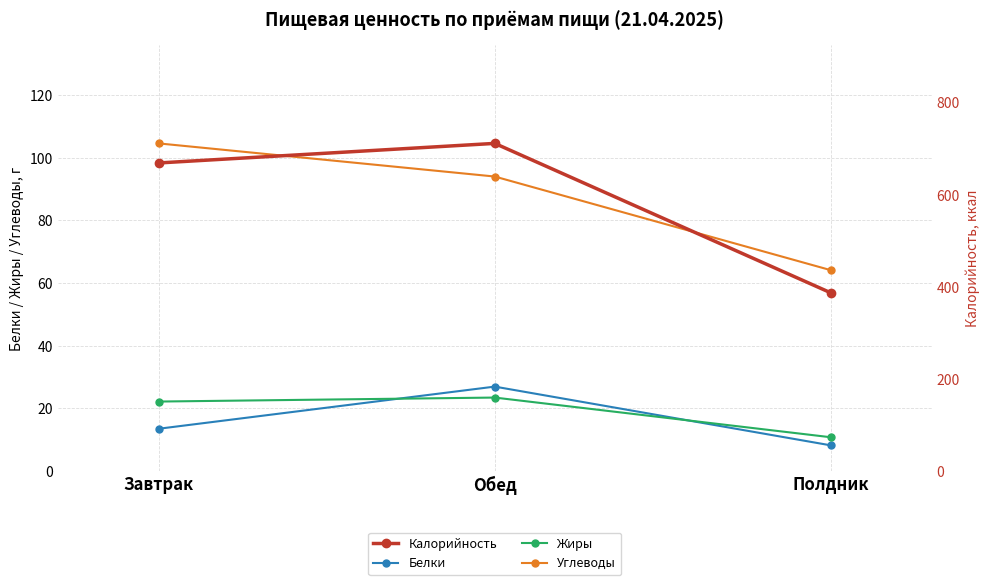

Which series has the largest total across all categories?

Калорийность